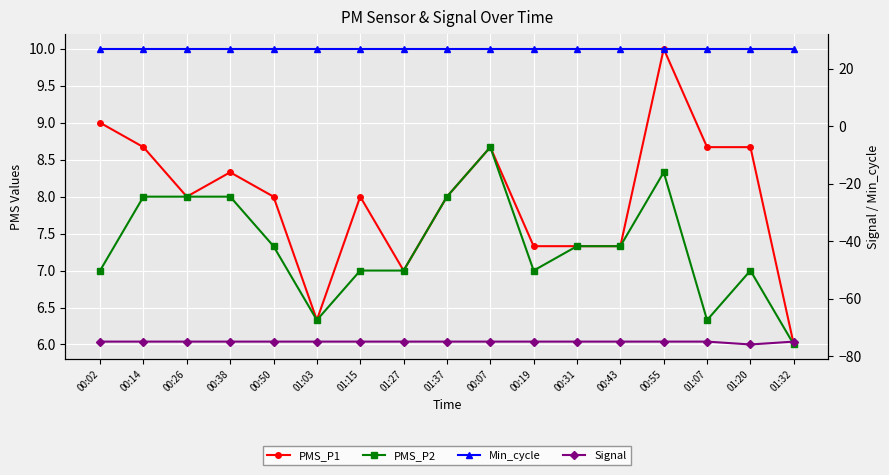

Between 00:26 and 00:07, which is larger?

00:07